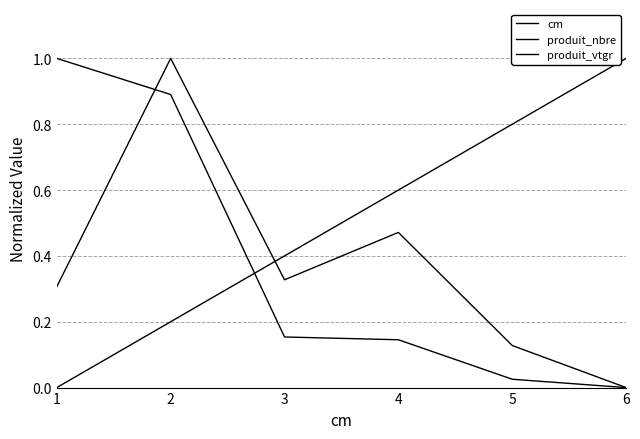

Which has a higher value, 1 or 4?

4